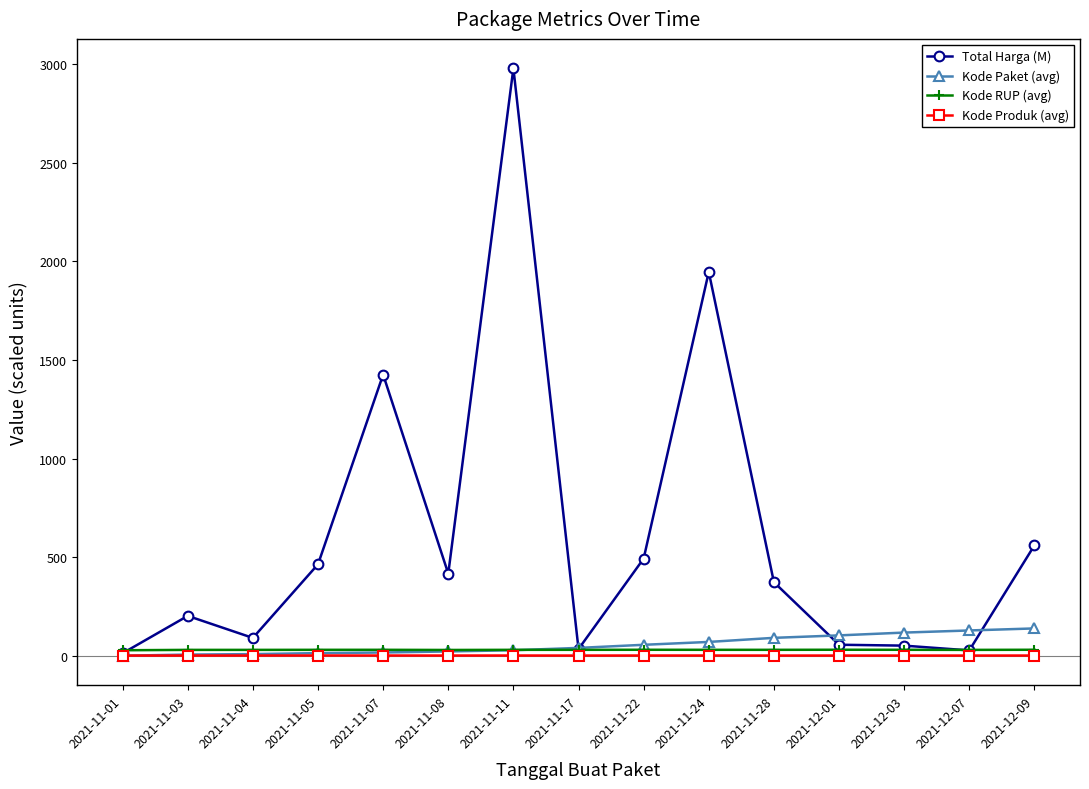

What is the greatest value displayed?

2979.0